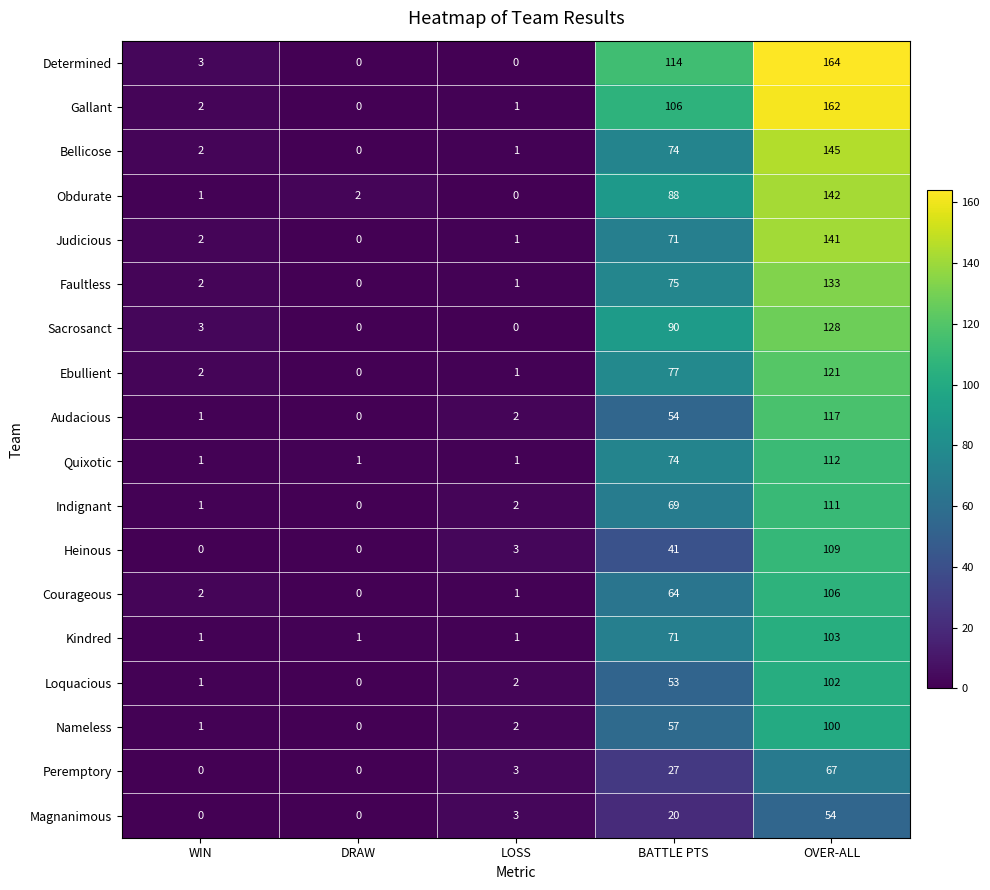

At OVER-ALL, list the series in order from smallest to largest.

Magnanimous, Peremptory, Nameless, Loquacious, Kindred, Courageous, Heinous, Indignant, Quixotic, Audacious, Ebullient, Sacrosanct, Faultless, Judicious, Obdurate, Bellicose, Gallant, Determined